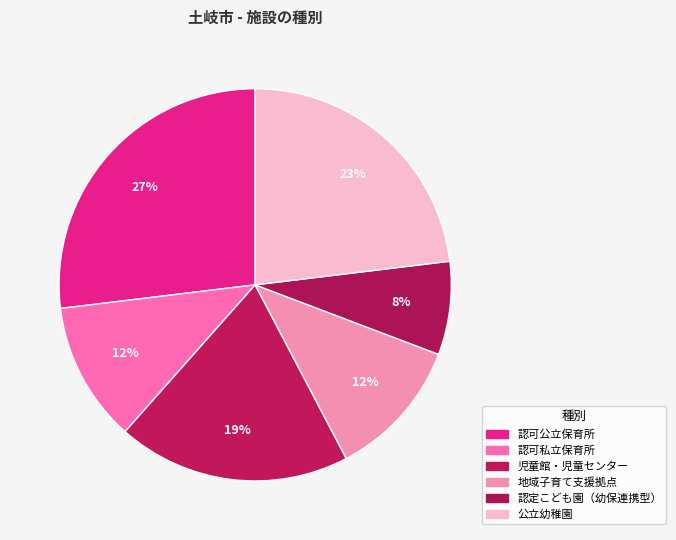

To the nearest percent, what portion does 認定こども園（幼保連携型） represent?

8%